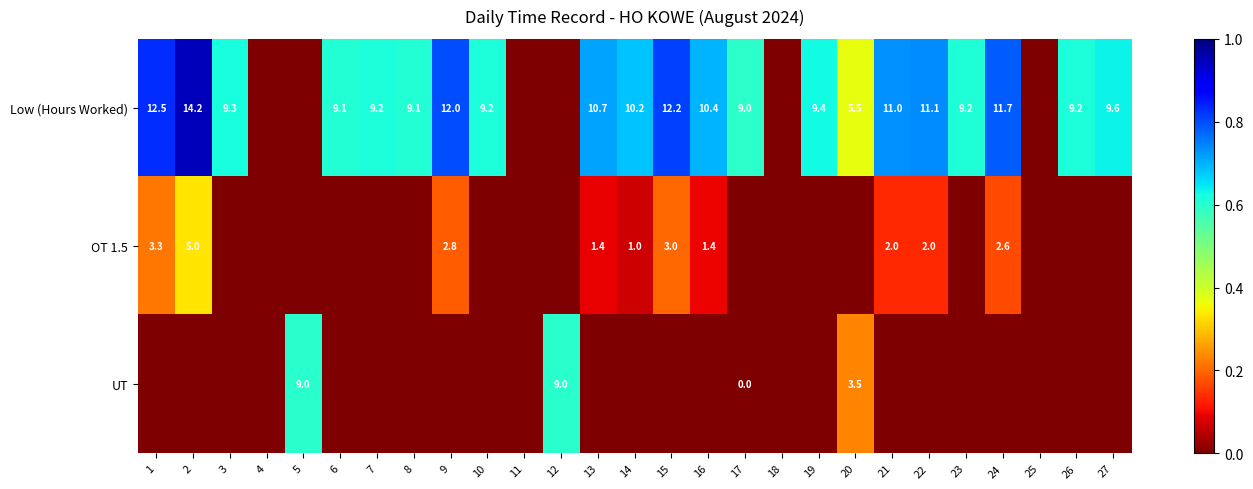

Count the number of data series in this chart.

3